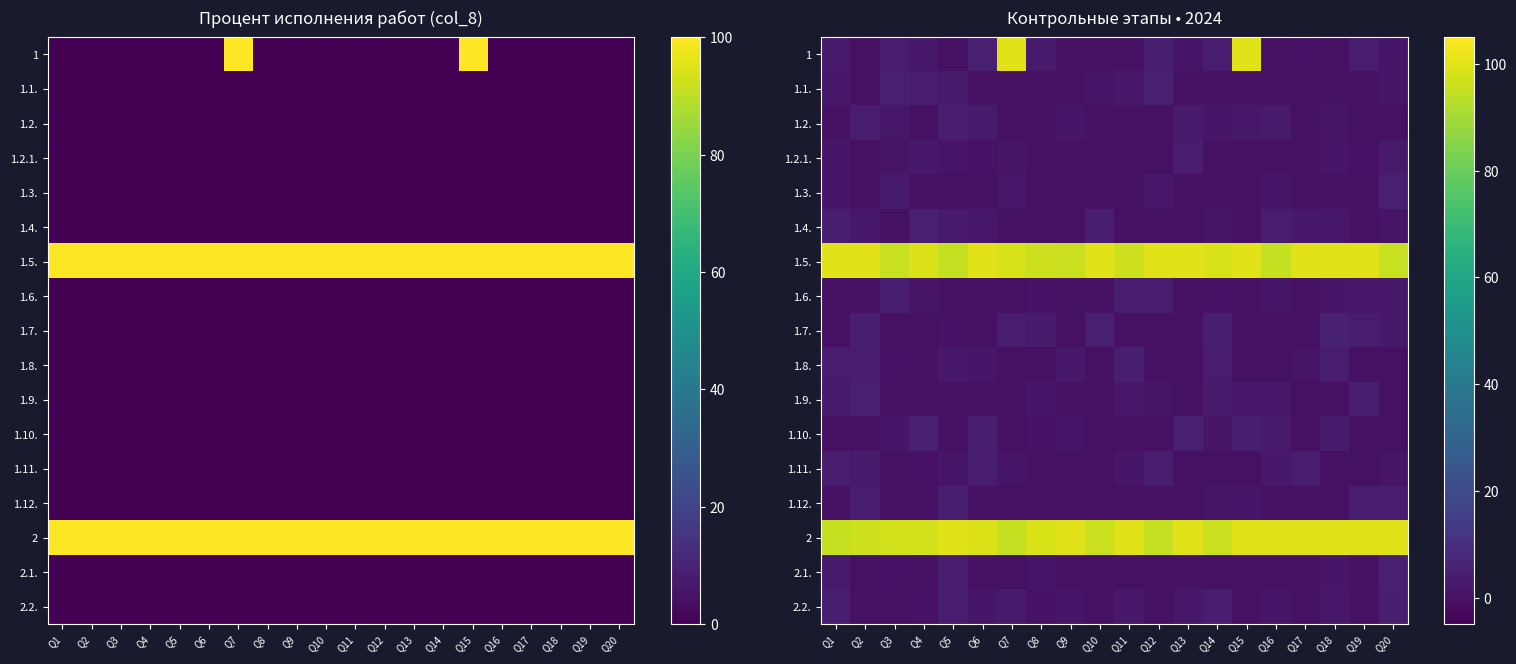

What is the spread (max minus min) of values at Q8?

98.7